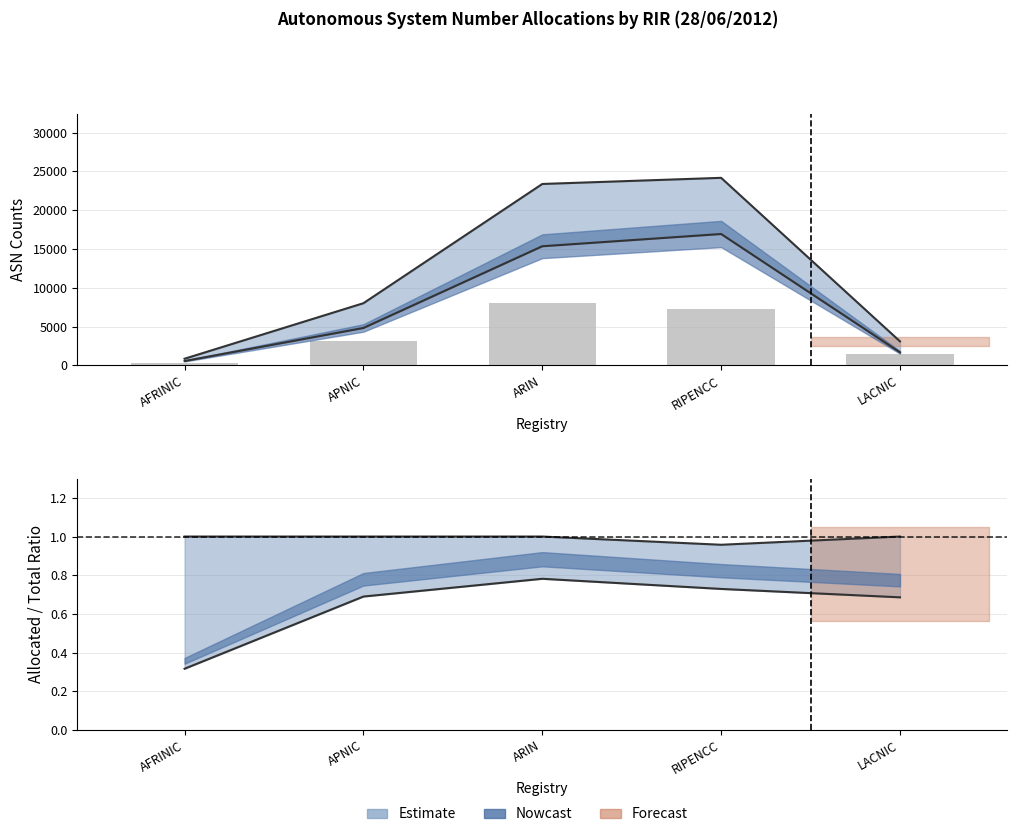

How many bars are there in total?

5